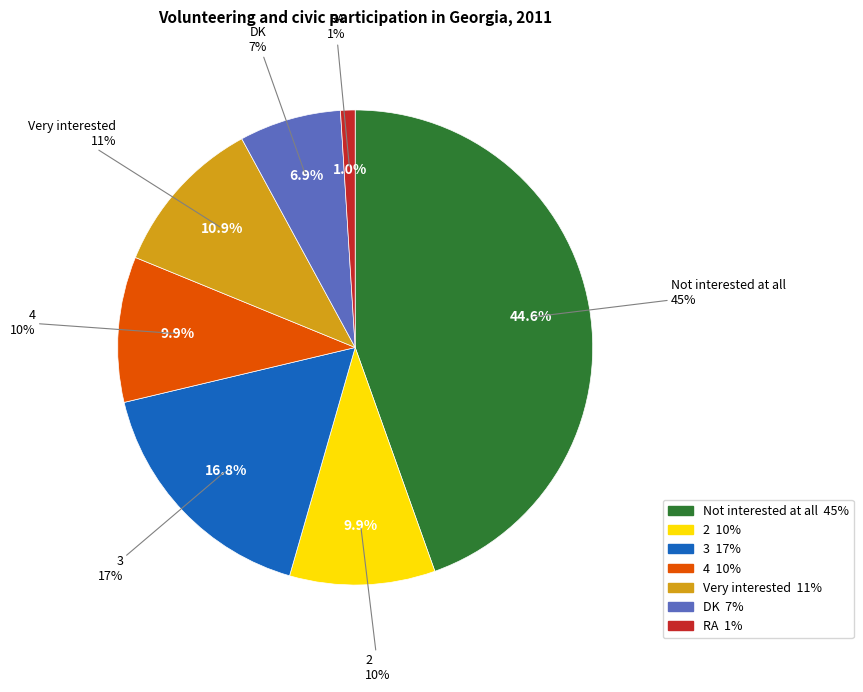

Rank the categories by value from highest to lowest.

Not interested at all, 3, Very interested, 2, 4, DK, RA